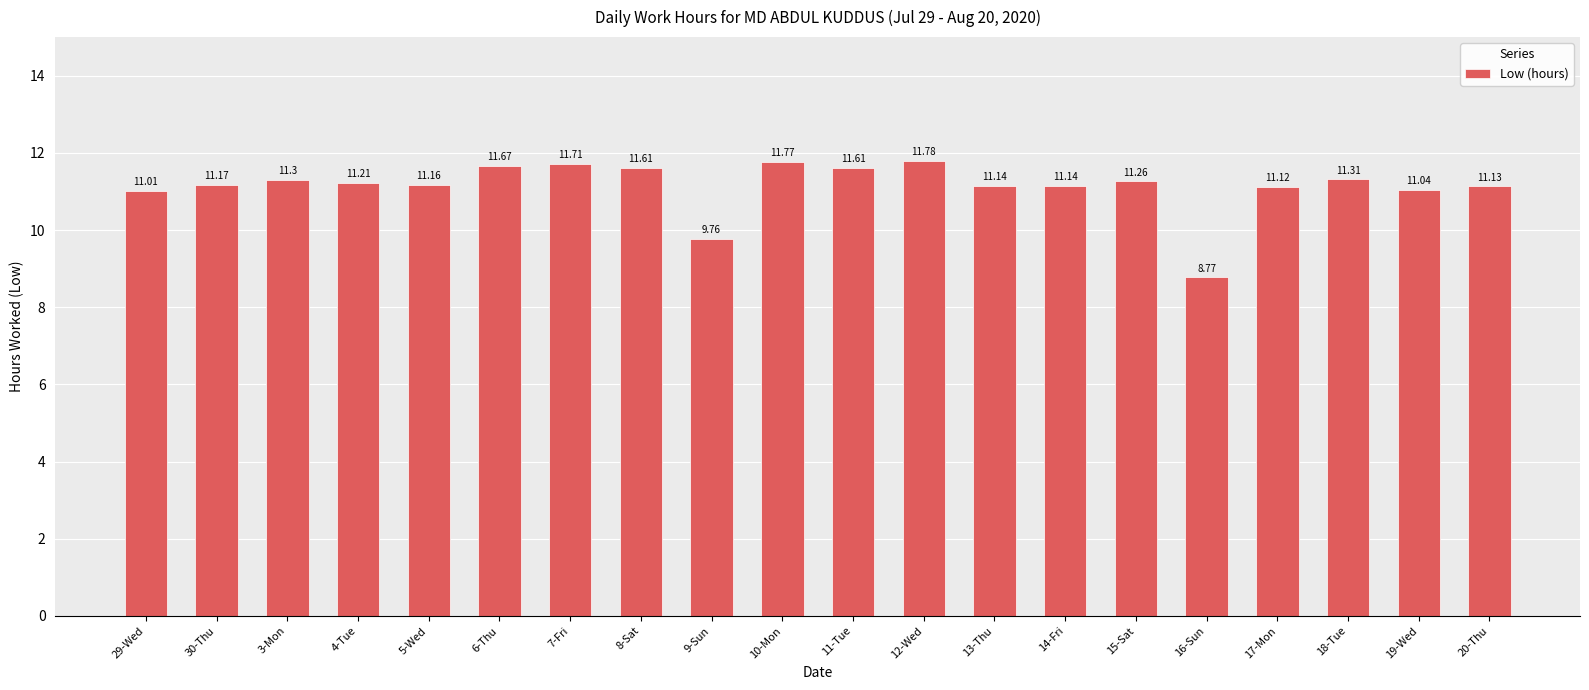

What is the sum of all values?

222.7